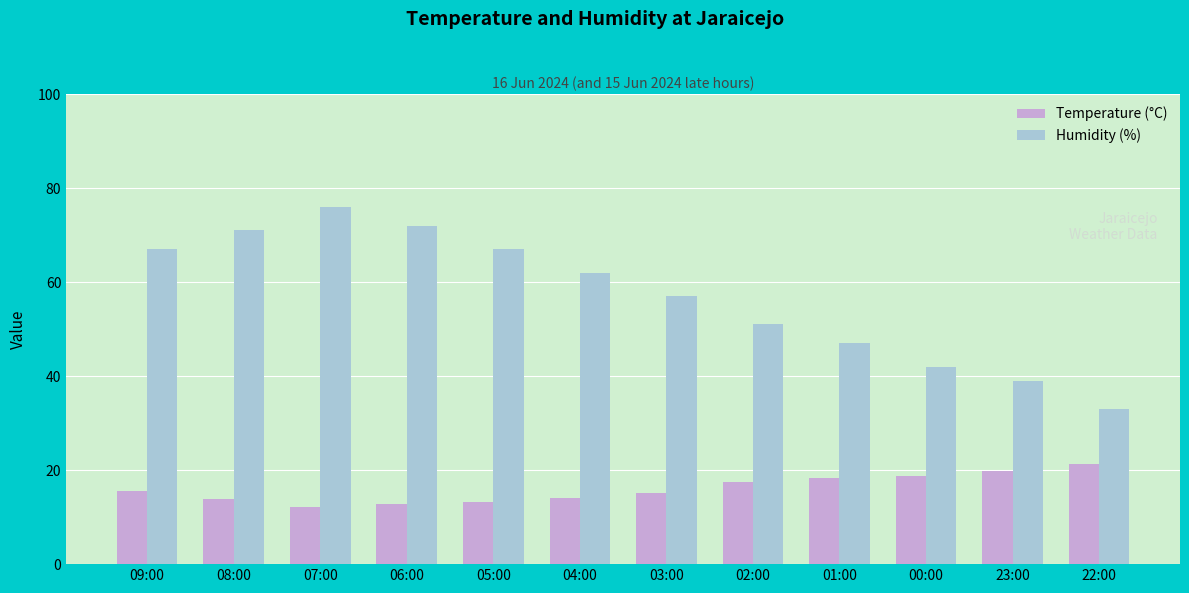

Is the value of Temperature (°C) at 04:00 greater than the value of Humidity (%) at 08:00?

No